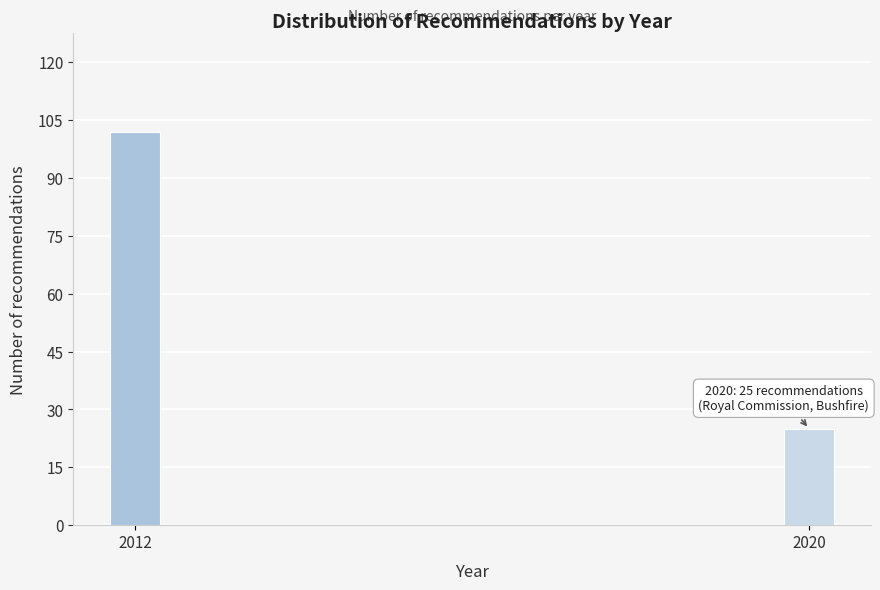

Reading right to left, extract all data points from this chart.

2020=25	2012=102